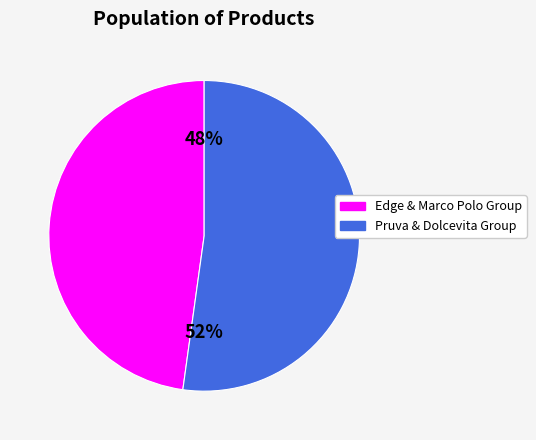

To the nearest percent, what is the average slice percentage?

50%